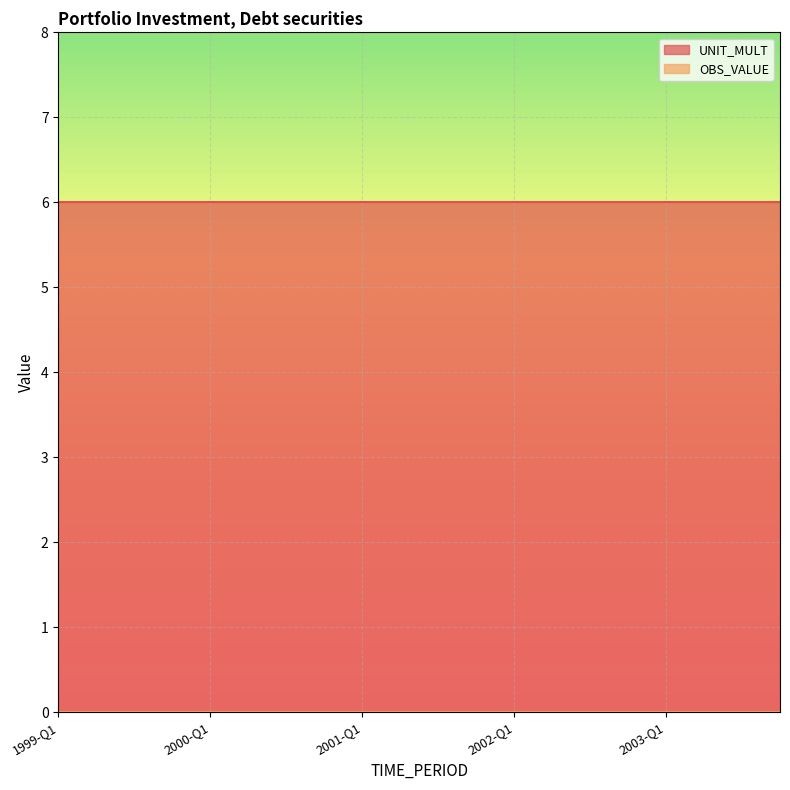

Is the value of UNIT_MULT at 2000-Q2 greater than the value of OBS_VALUE at 1999-Q4?

Yes